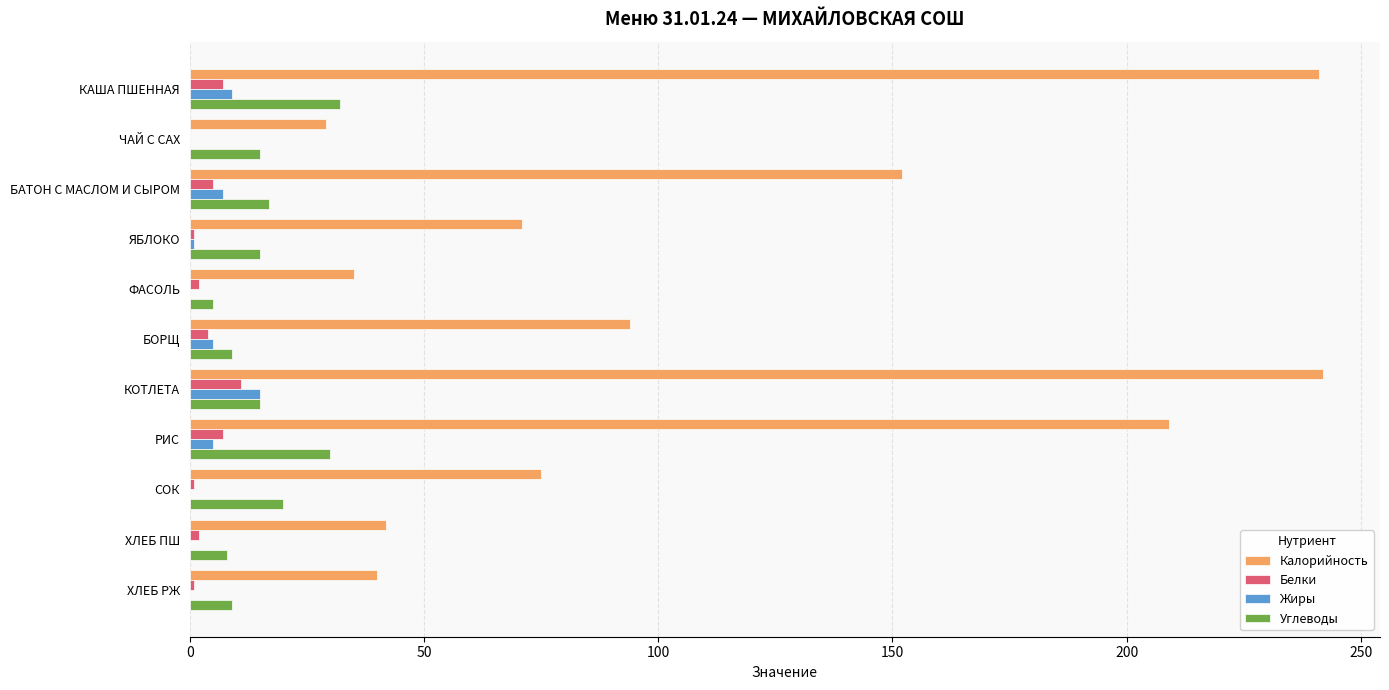

Where is Калорийность nearest to the value 135?

БАТОН С МАСЛОМ И СЫРОМ